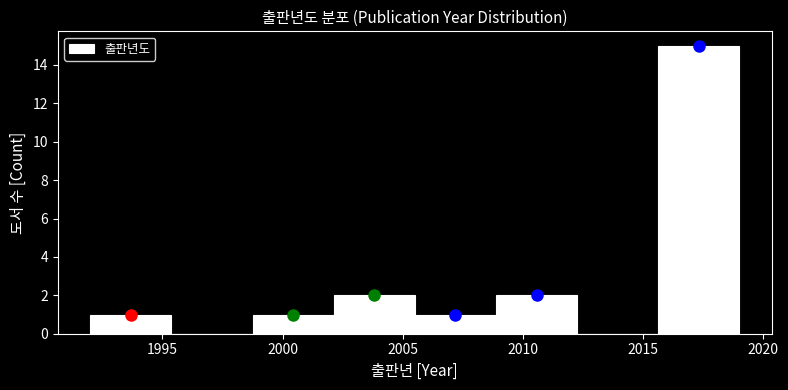

Reading left to right, list every bar in this chart as the range it spans on the x-axis followed by its height. Neither the bar edges nor the heights are printed on the chart, so give them approximately, as read against the axes.

1992.0 to 1995.5: 1
1995.5 to 1999.0: 0
1999.0 to 2002.0: 1
2002.0 to 2005.5: 2
2005.5 to 2009.0: 1
2009.0 to 2012.5: 2
2012.5 to 2015.5: 0
2015.5 to 2019.0: 15